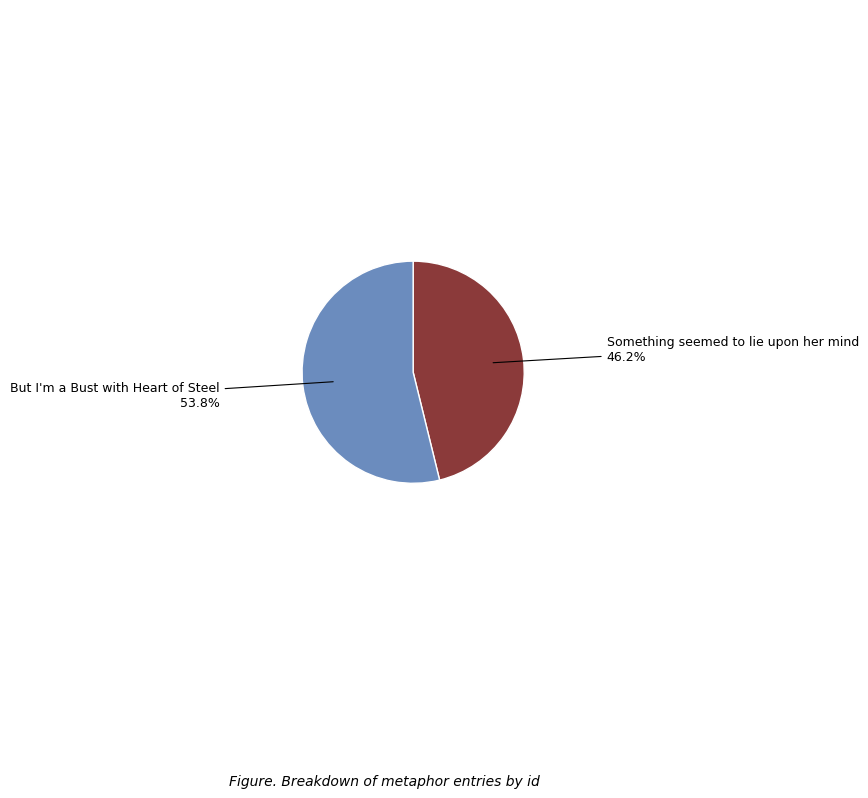

What is the smallest slice in the pie chart?

Something seemed to lie upon her mind